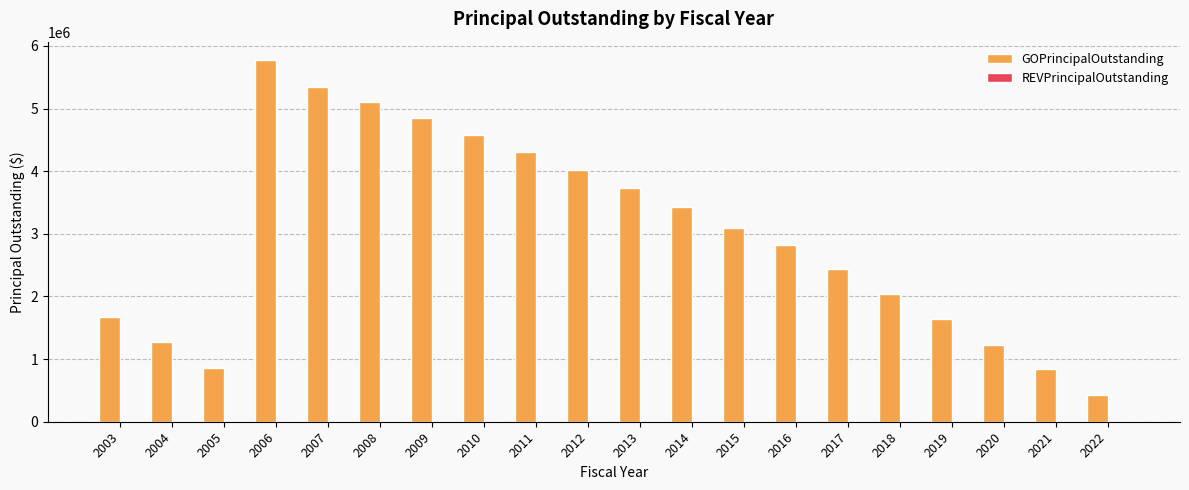

Approximately how many times larger is the value at 2003 compared to 2014?

0.5